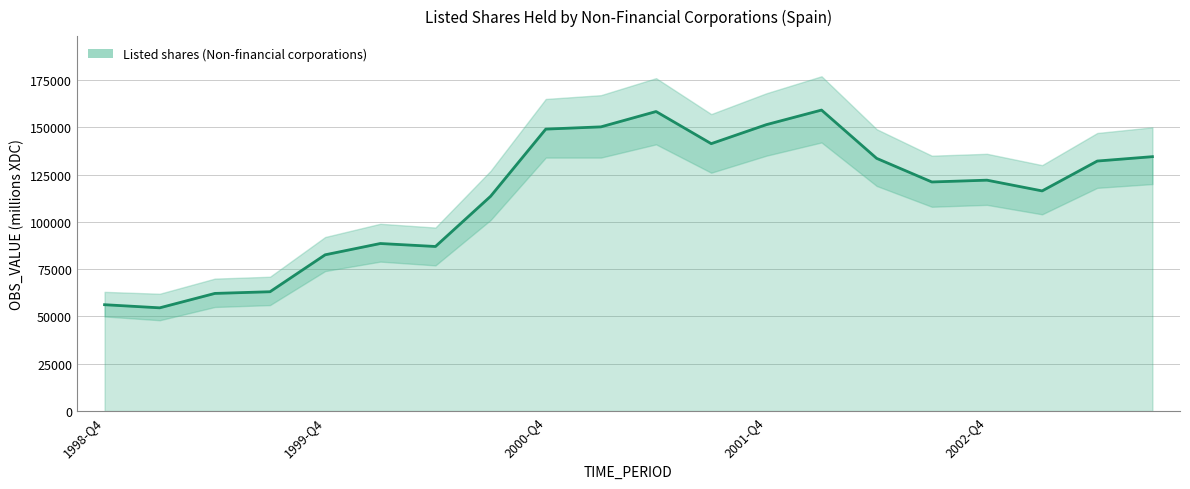

Which has a higher value, 2001-Q1 or 2000-Q4?

2001-Q1